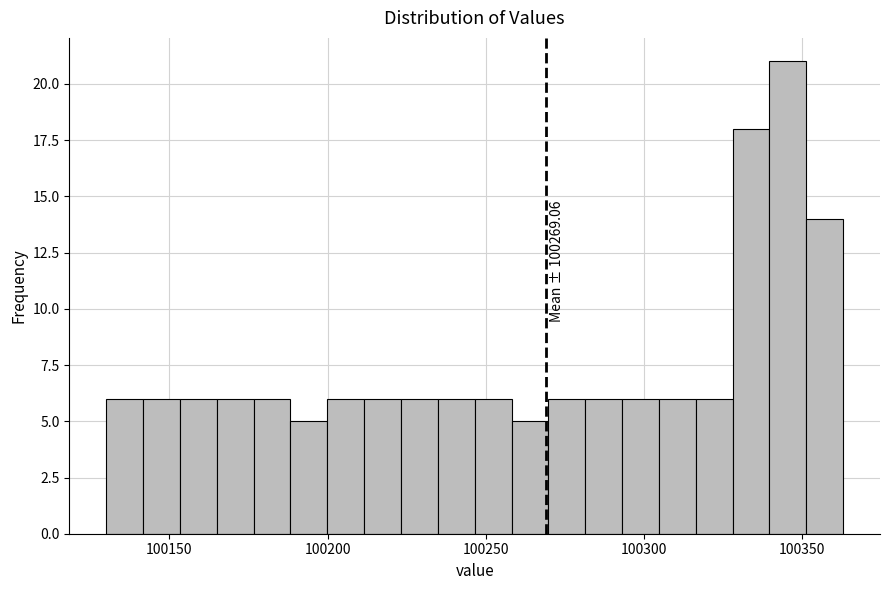

Read against the x-axis, roughly where is the centre of the tallest bar?

100345